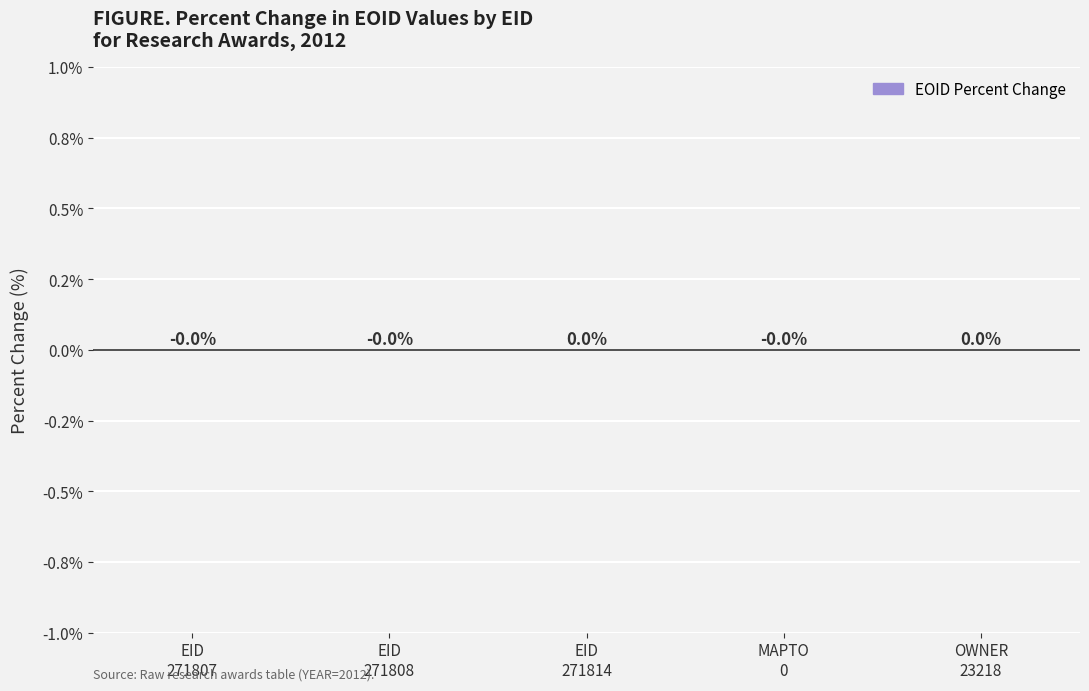

Which label corresponds to the largest value in the chart?

271814